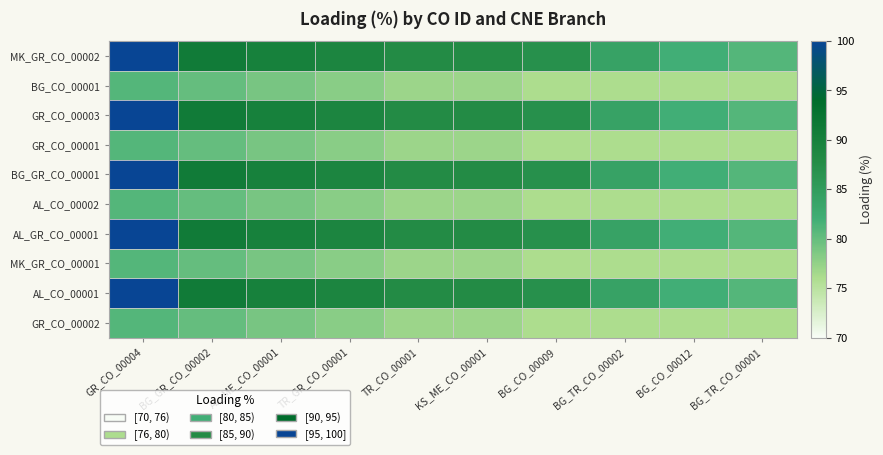

At which category is the sum across all series the highest?

GR_CO_00004